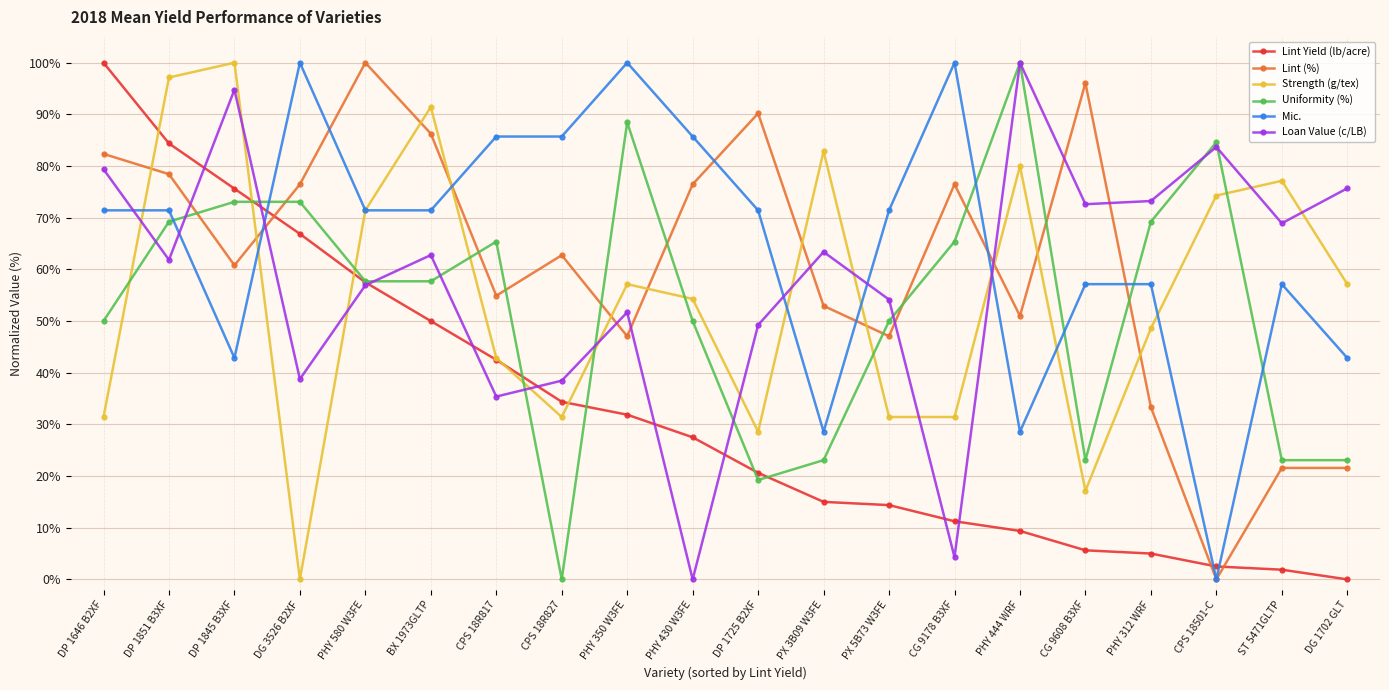

At which label does Lint Yield (lb/acre) reach its peak?

DP 1646 B2XF